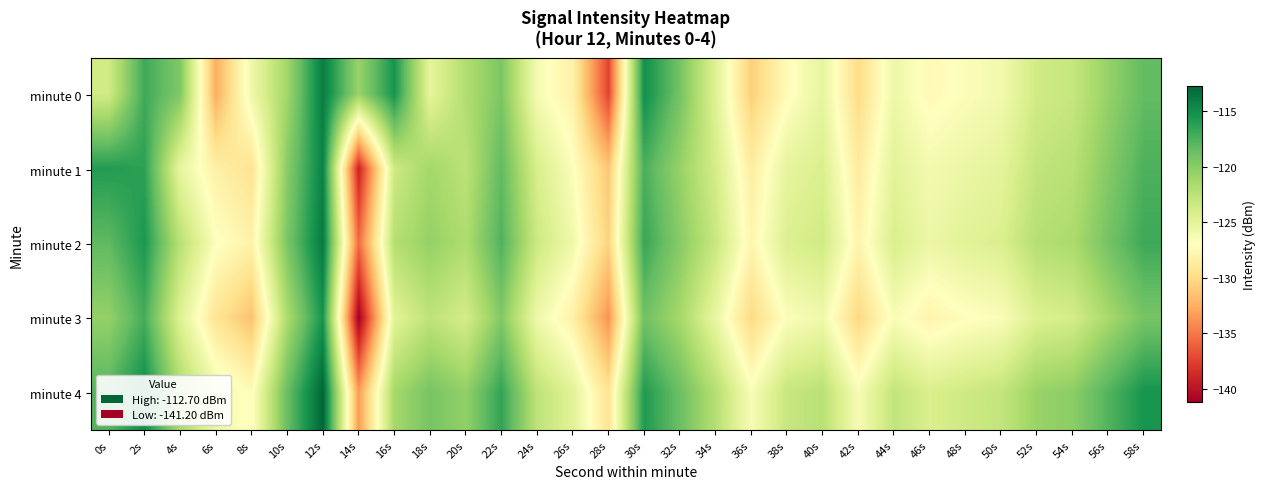

At 26s, list the series in order from largest to smallest.

minute 4, minute 2, minute 1, minute 0, minute 3